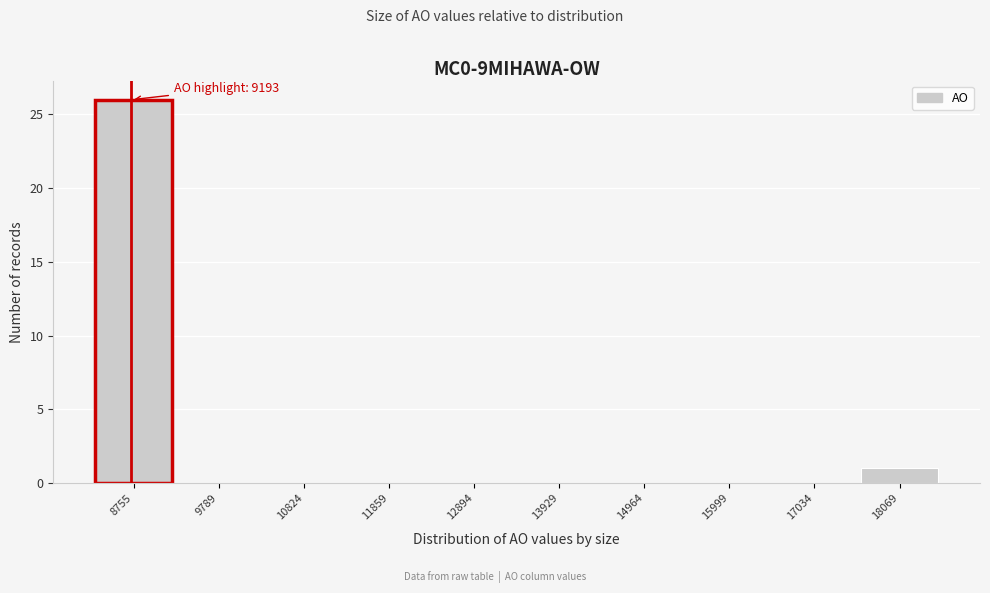

Reading left to right, extract all data points from this chart.

8755=26	9789=0	10824=0	11859=0	12894=0	13929=0	14964=0	15999=0	17034=0	18069=1